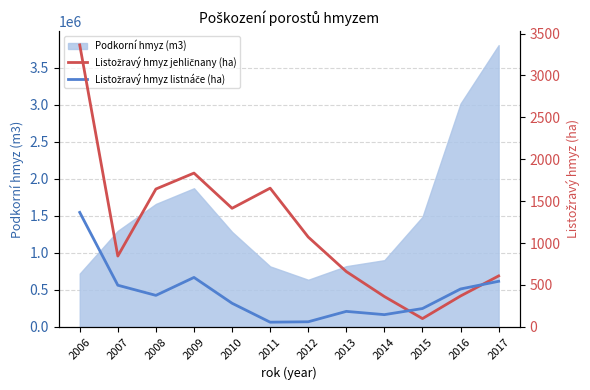

What is the minimum value for Listožravý hmyz jehličnany (ha)?

99.0